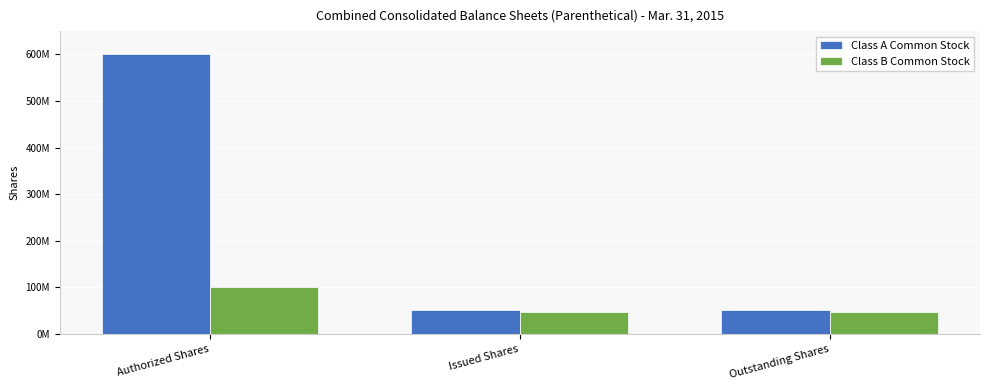

Reading right to left, list all the values displayed in this chart.

Class A Common Stock: Outstanding Shares=51958908	Issued Shares=51958908	Authorized Shares=600000000
Class B Common Stock: Outstanding Shares=47644872	Issued Shares=47644872	Authorized Shares=100000000